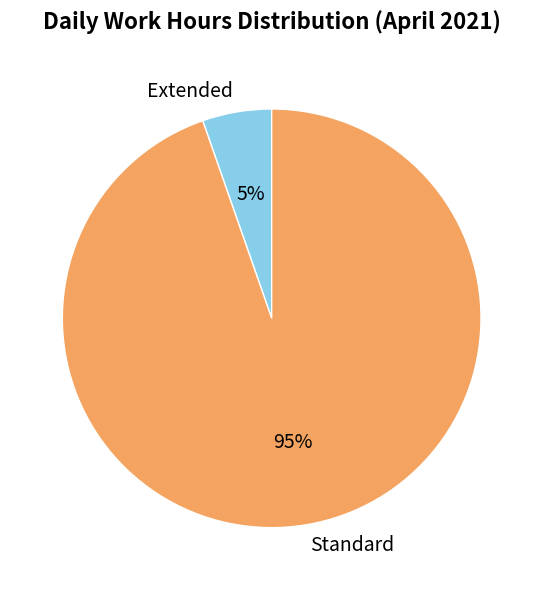

To the nearest percent, what is the average slice percentage?

50%